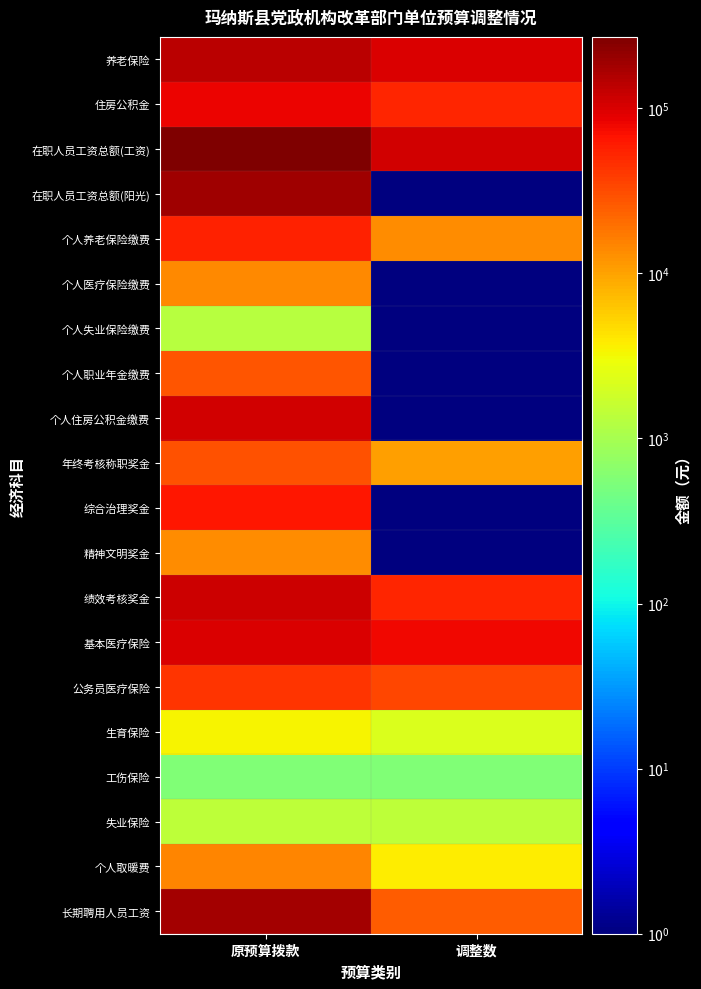

Rank the series at 调整数 from highest to lowest value.

在职人员工资总额(工资), 养老保险, 基本医疗保险, 住房公积金, 绩效考核奖金, 公务员医疗保险, 长期聘用人员工资, 个人养老保险缴费, 年终考核称职奖金, 个人取暖费, 生育保险, 失业保险, 工伤保险, 在职人员工资总额(阳光), 个人医疗保险缴费, 个人失业保险缴费, 个人职业年金缴费, 个人住房公积金缴费, 综合治理奖金, 精神文明奖金